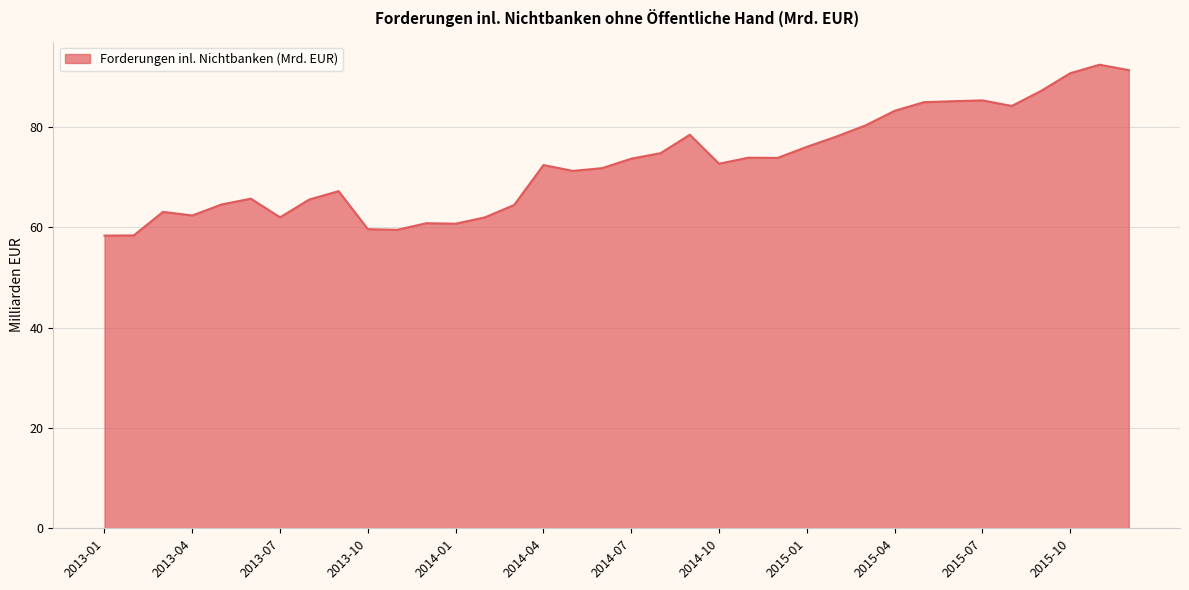

What is the smallest value displayed?

58.3